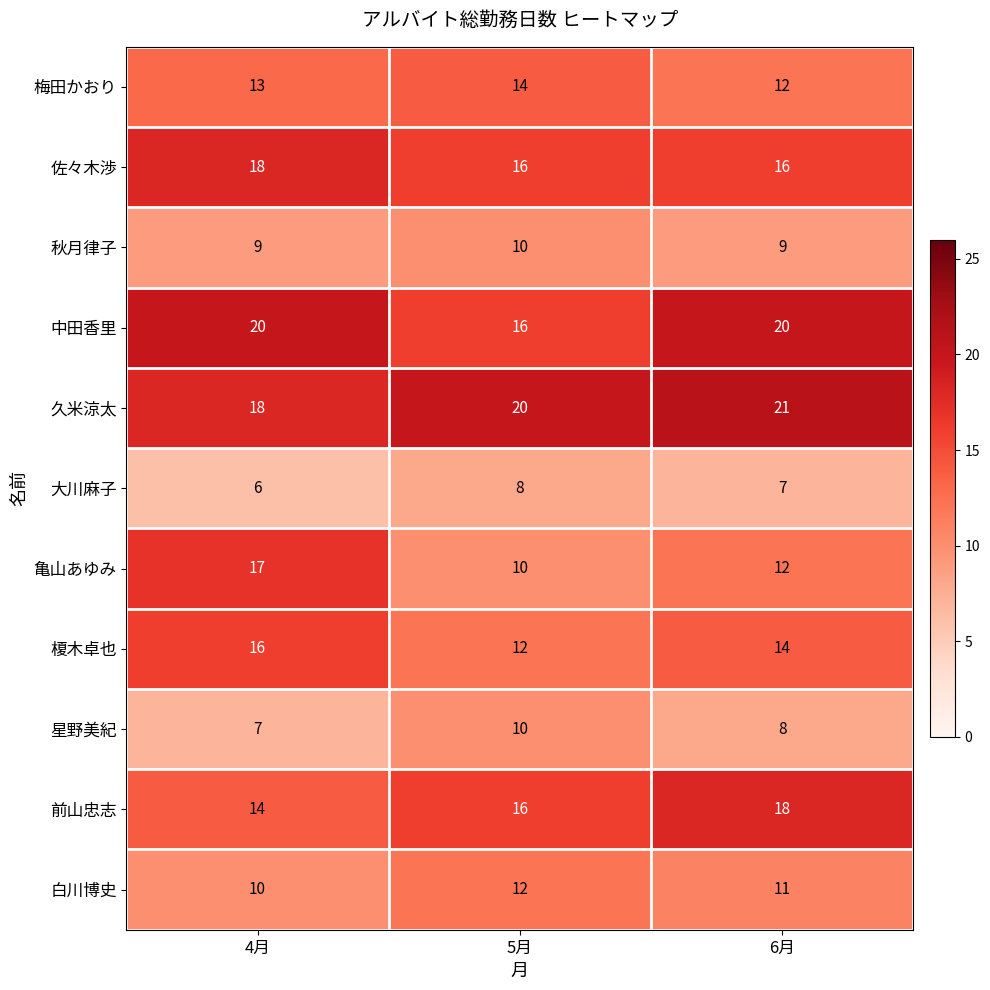

Which category has the highest value in the 梅田かおり series?

5月